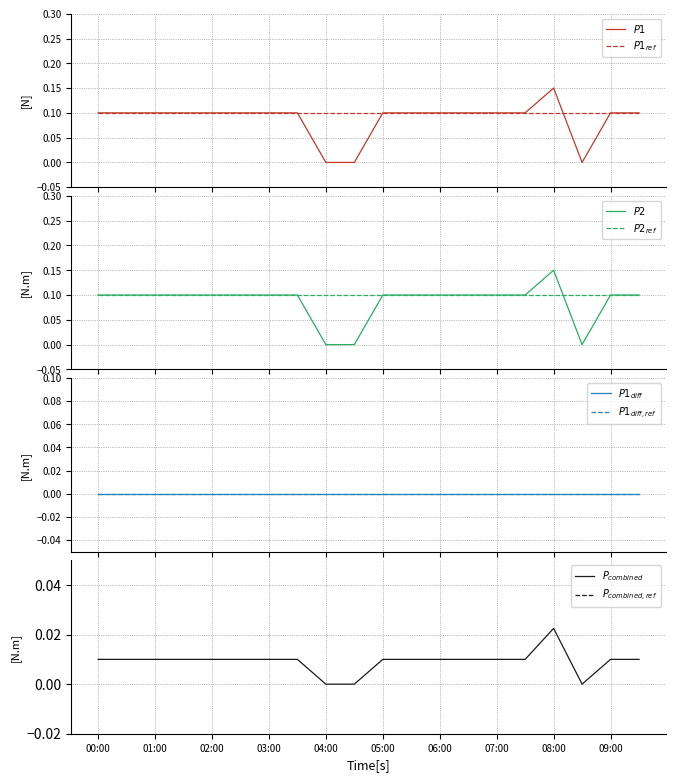

Is it true that P2 equals 0.1 at 02:00?

True